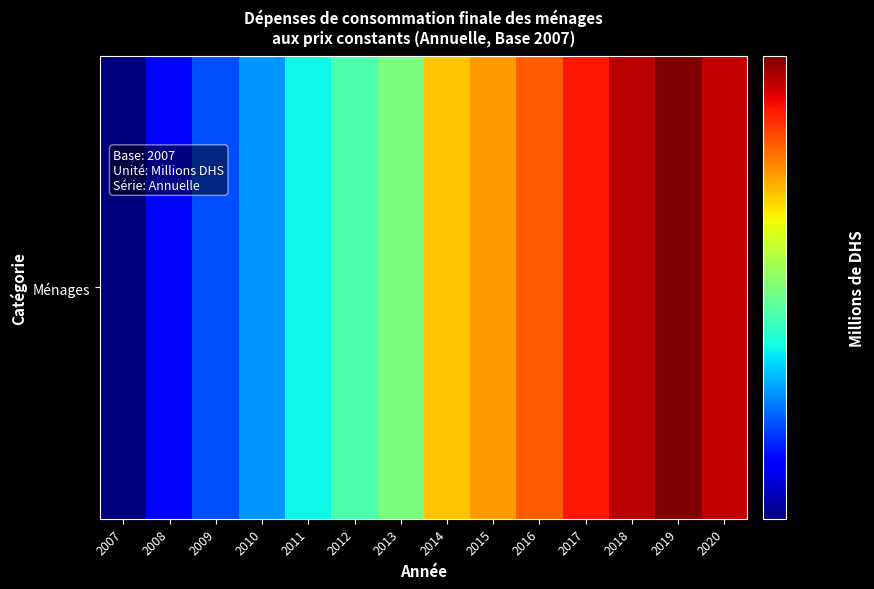

Approximately how many times larger is the value at 2014 compared to 2016?

0.9